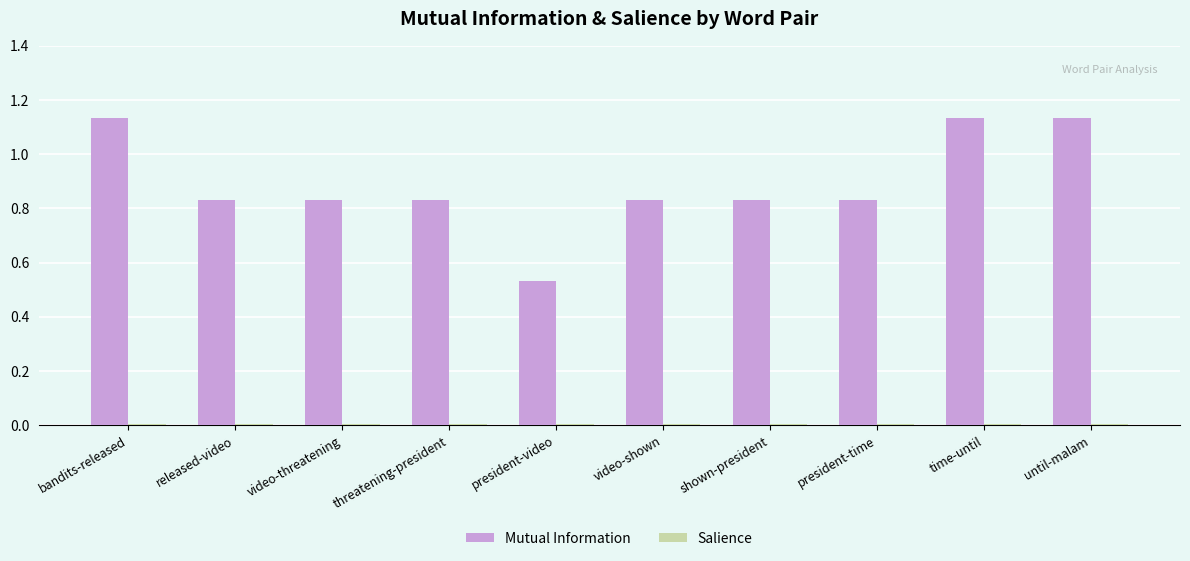

What is the sum of all Mutual Information values?

8.9